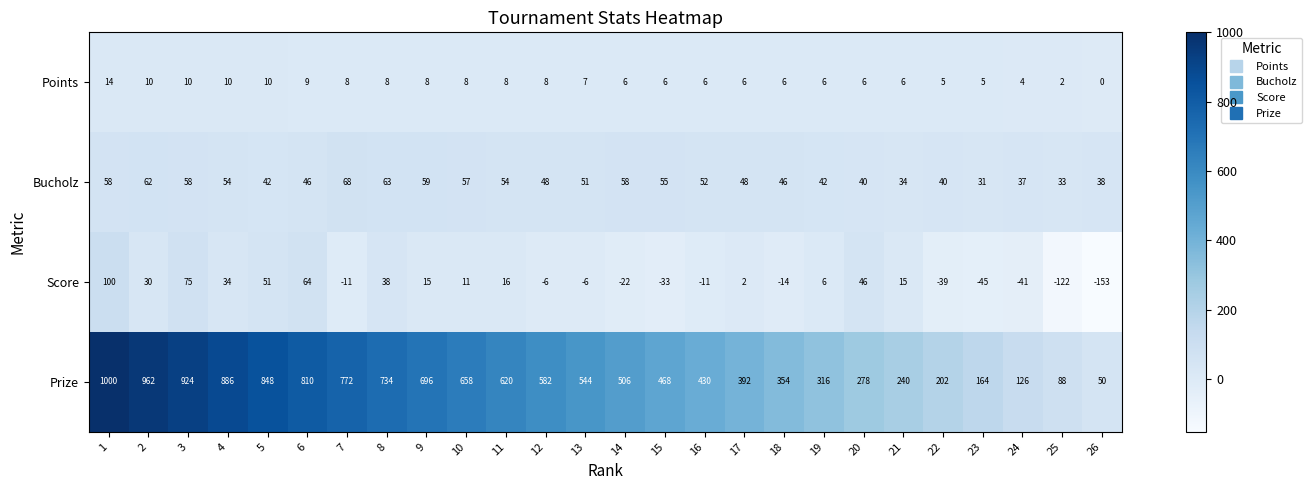

What is the spread (max minus min) of values at 10?

650